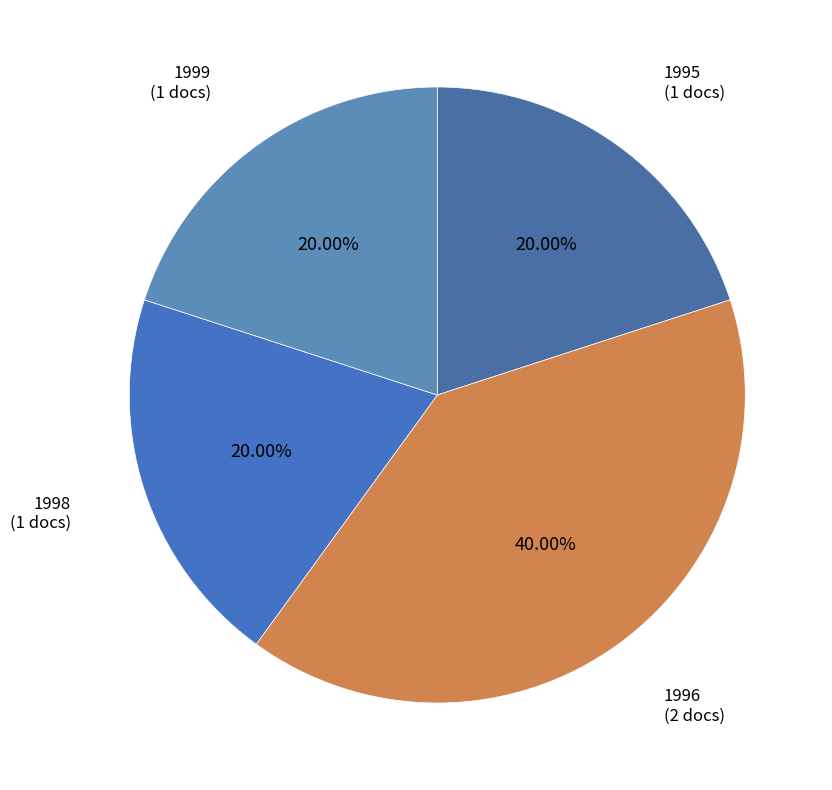

Does 1998 account for over 50% of the chart?

No